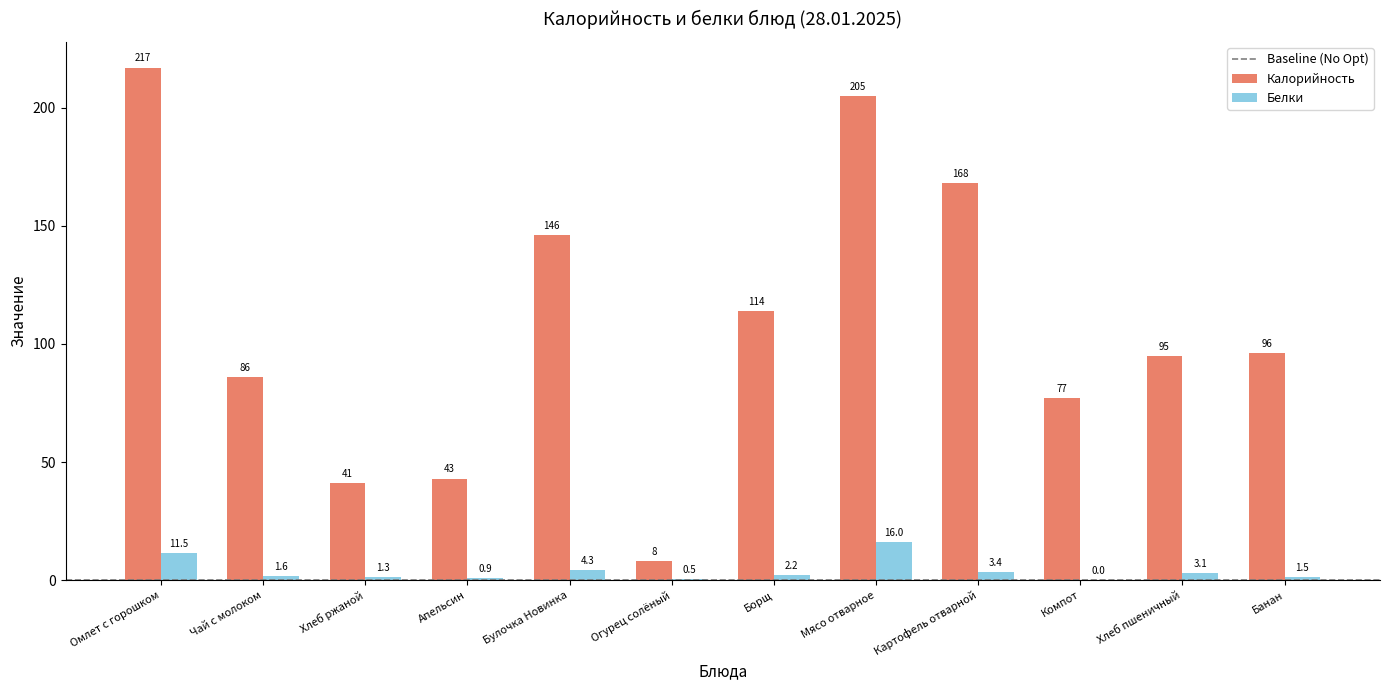

Between Огурец солёный and Хлеб пшеничный, which series saw the biggest shift?

Калорийность